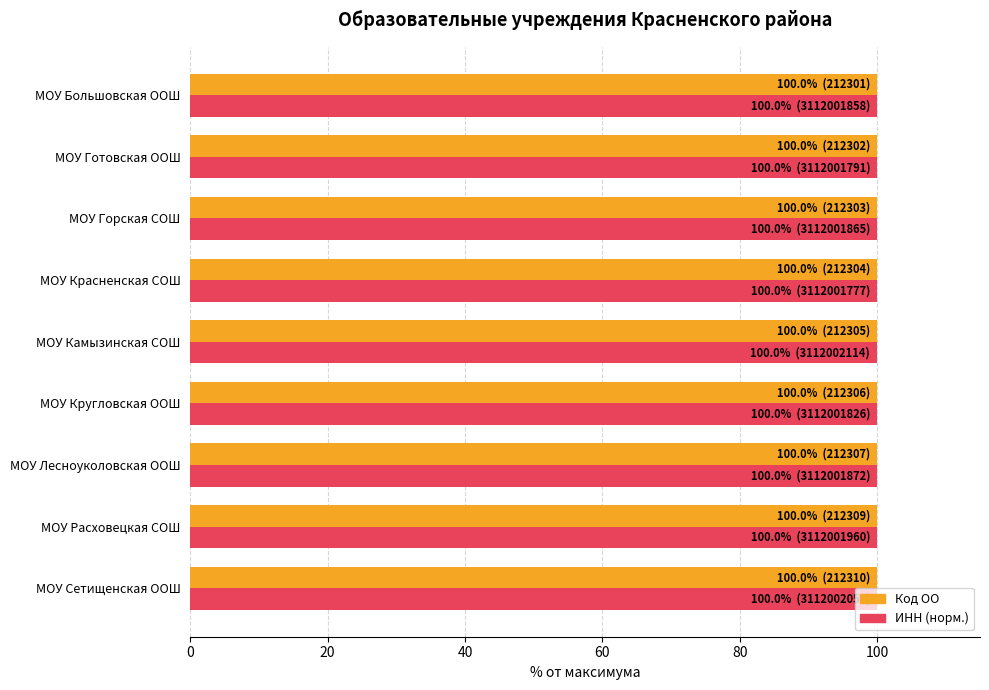

What is the minimum value shown in the chart?

100.0